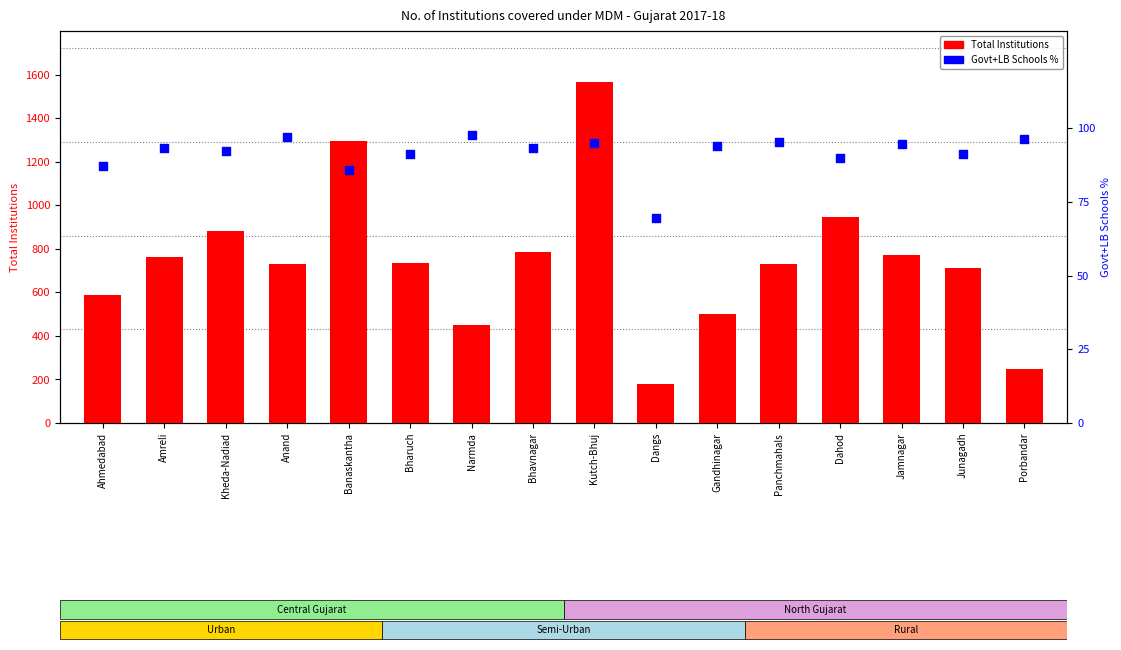

Which series has the largest total across all categories?

Total Institutions